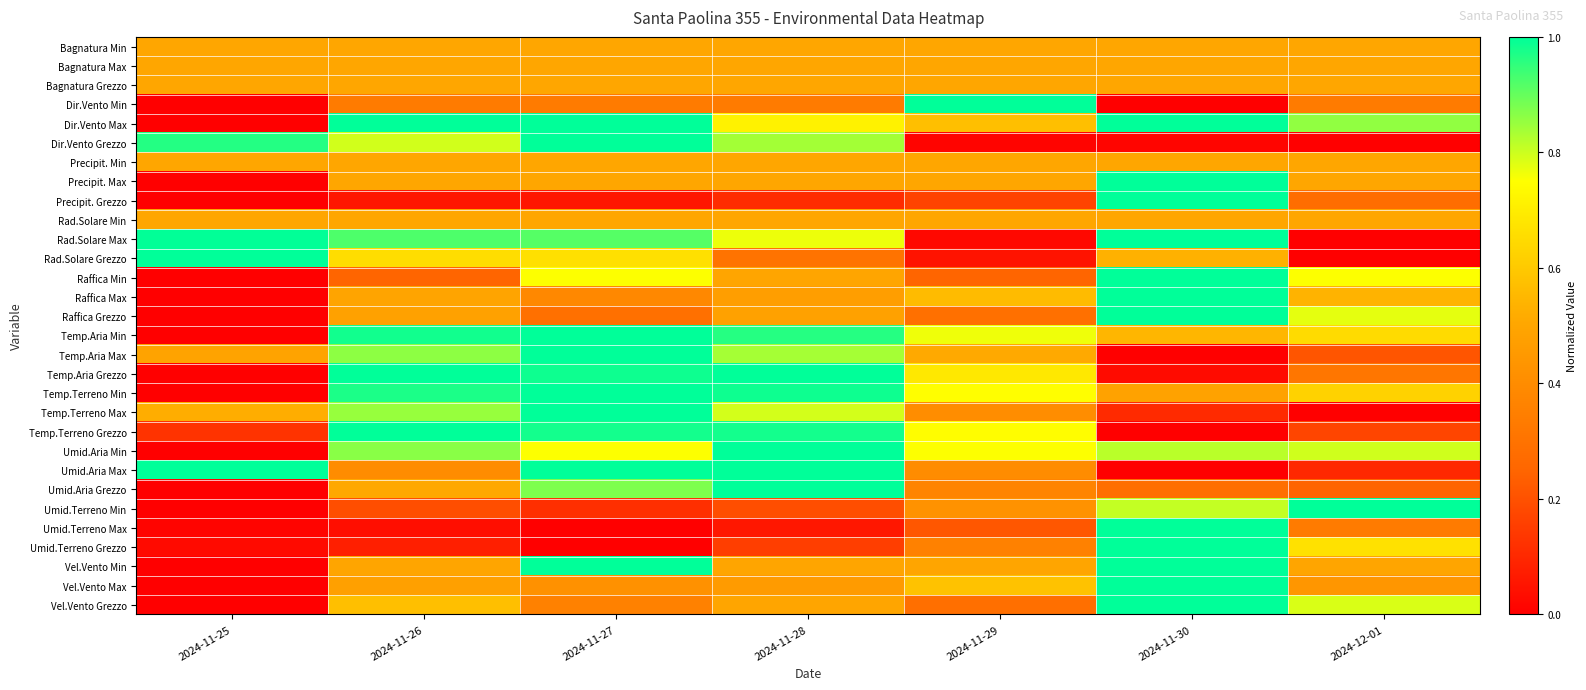

Which label corresponds to the smallest value in the chart?

2024-11-25